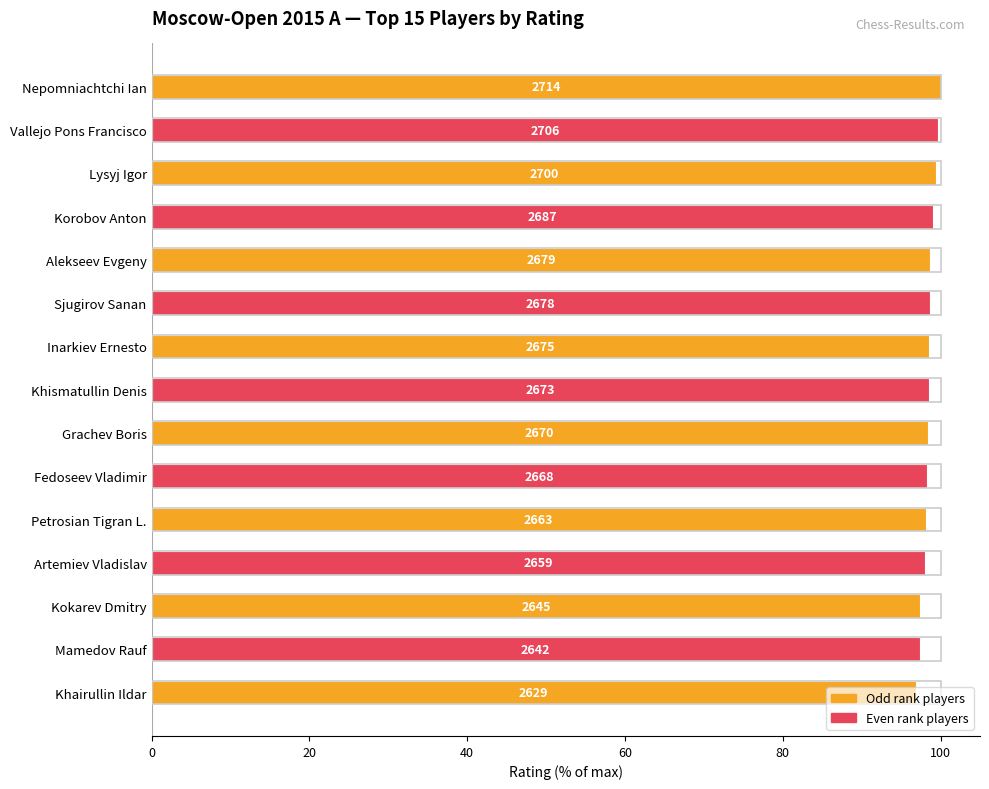

Are the bars grouped side by side (vs. stacked)?

No